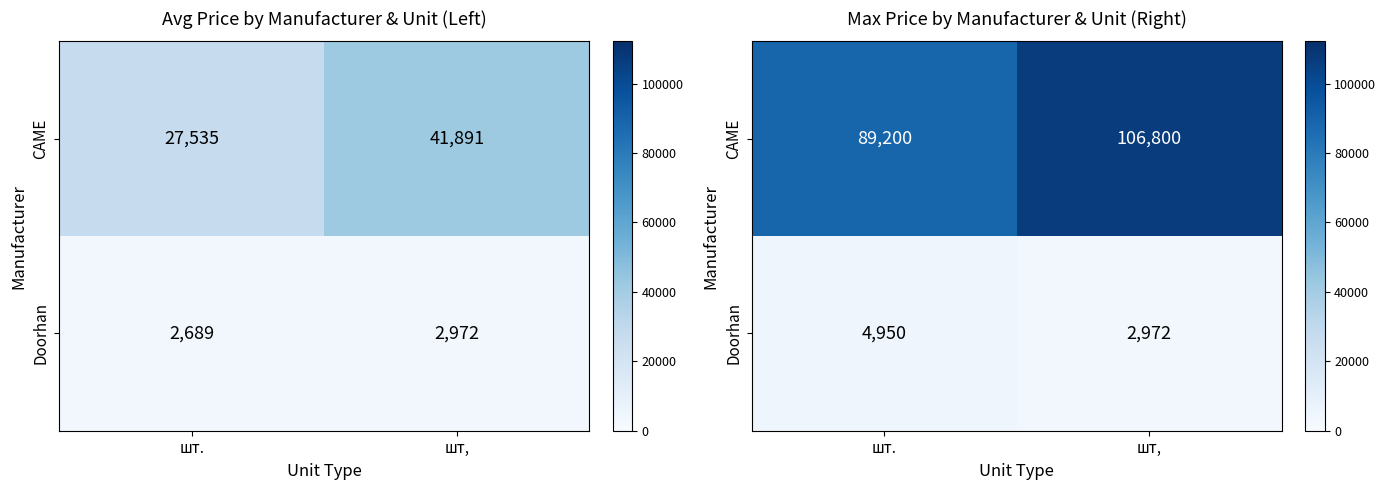

Where is CAME nearest to the value 98000?

шт.